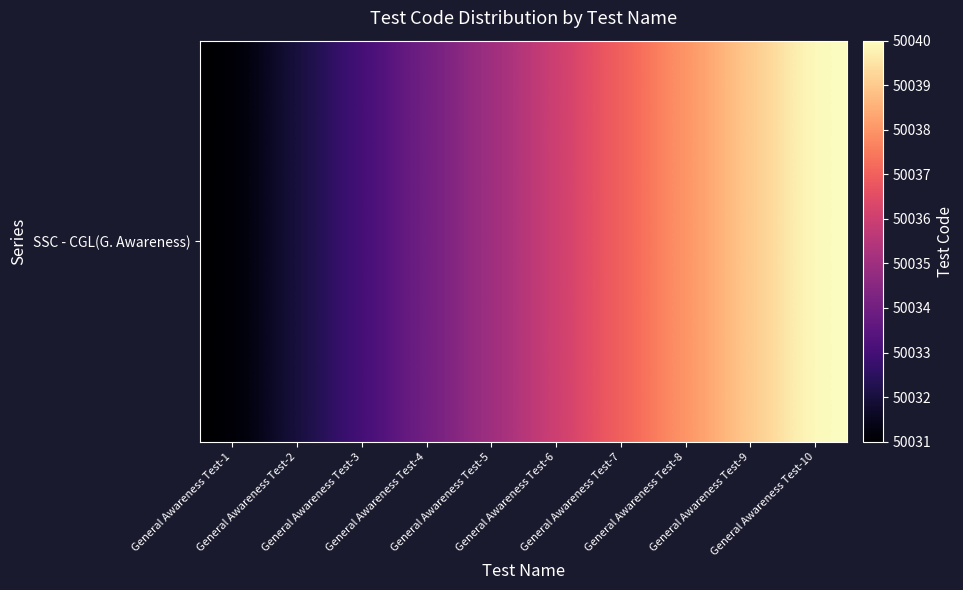

At which label is the value closest to 50035?

General Awareness Test-5